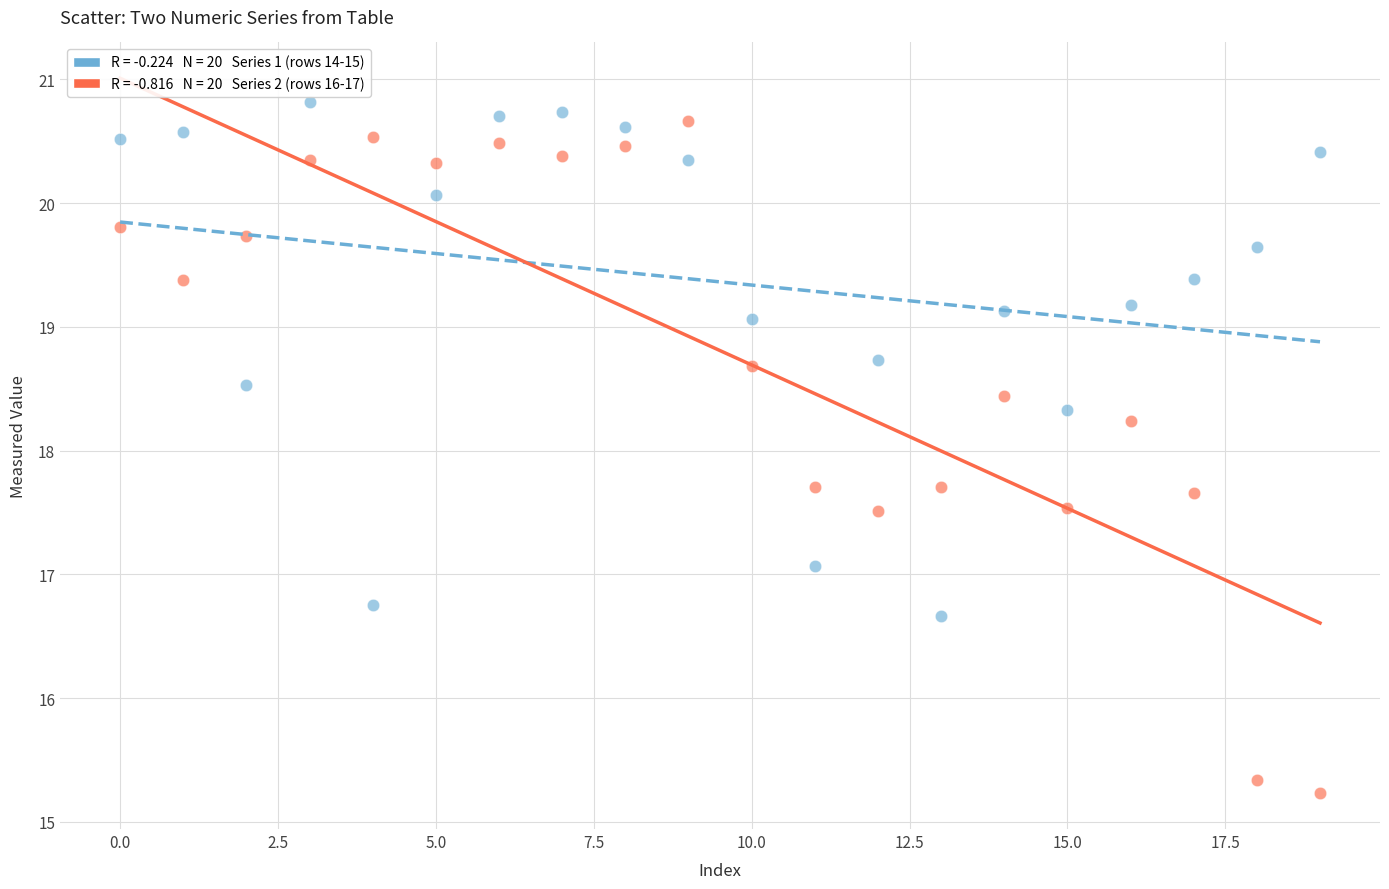

Across all data points, what is the range of Y values (max minus min)?

5.6